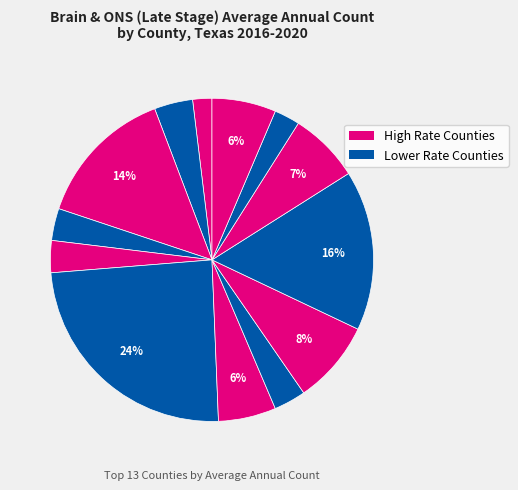

Is there any slice that represents more than half of the pie?

No